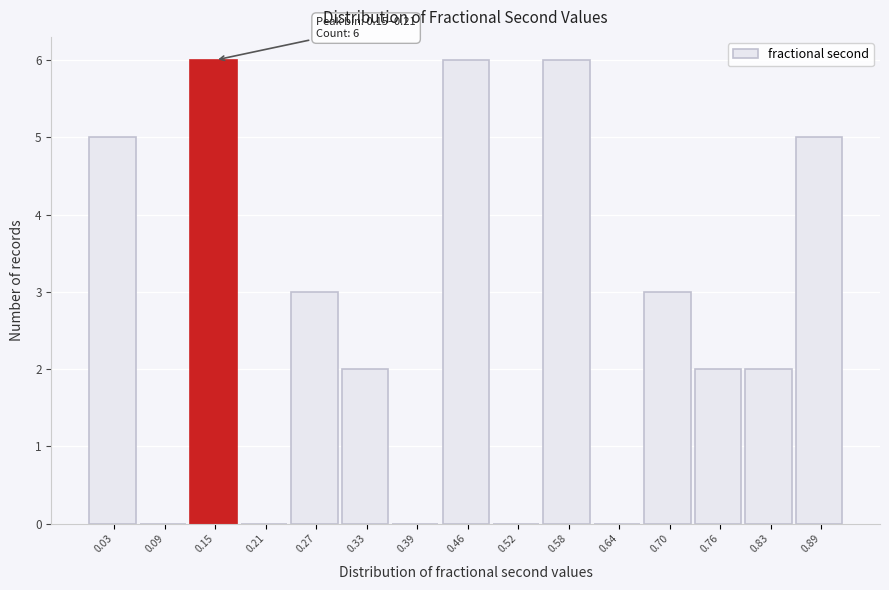

Reading left to right, what are all the values shown in this chart?

0.03=5	0.09=0	0.15=6	0.21=0	0.27=3	0.33=2	0.39=0	0.46=6	0.52=0	0.58=6	0.64=0	0.70=3	0.76=2	0.83=2	0.89=5